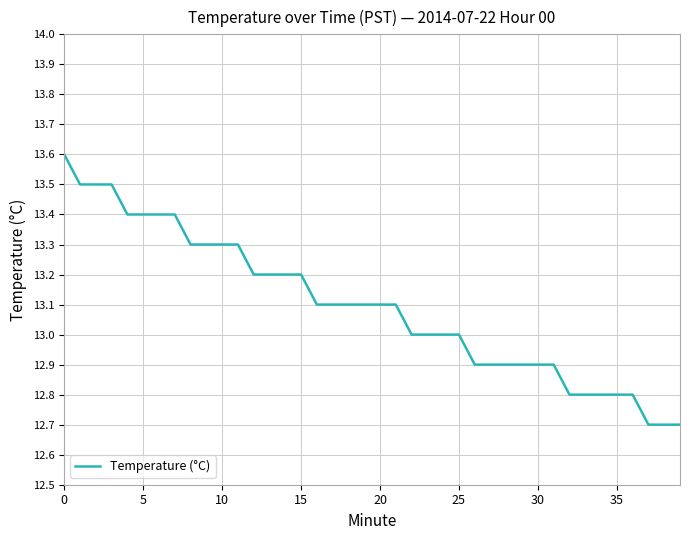

What is the difference between the maximum and minimum values?

0.9